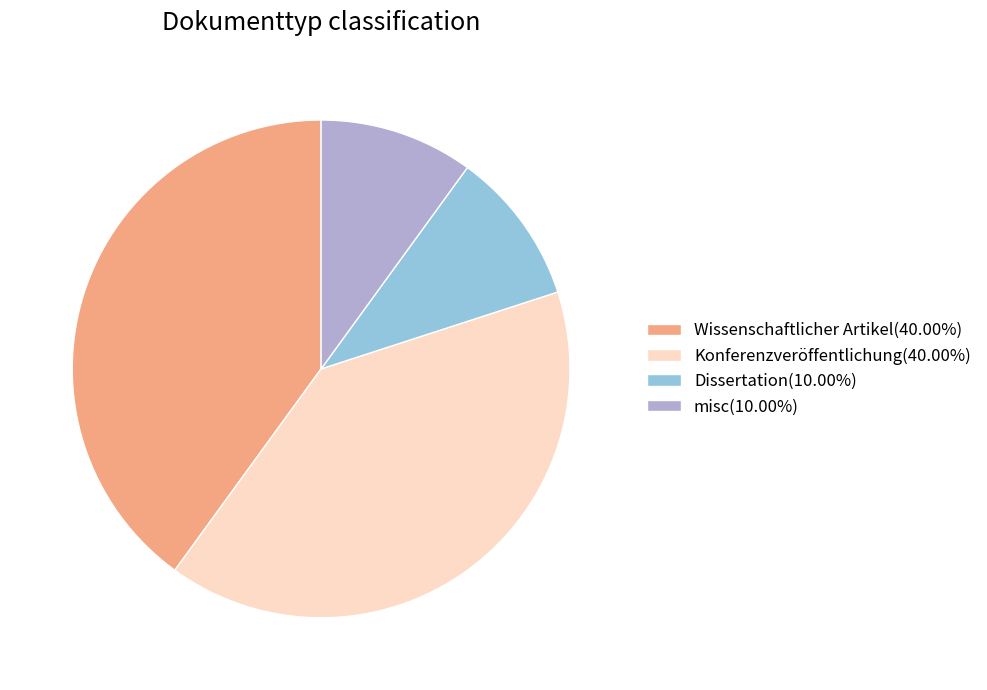

Is there any slice that represents more than half of the pie?

No